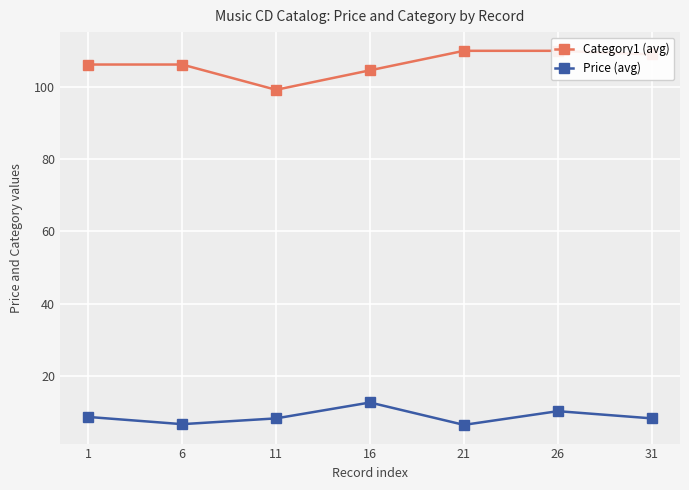

What is the lowest value of the Category1 (avg) series?

99.2